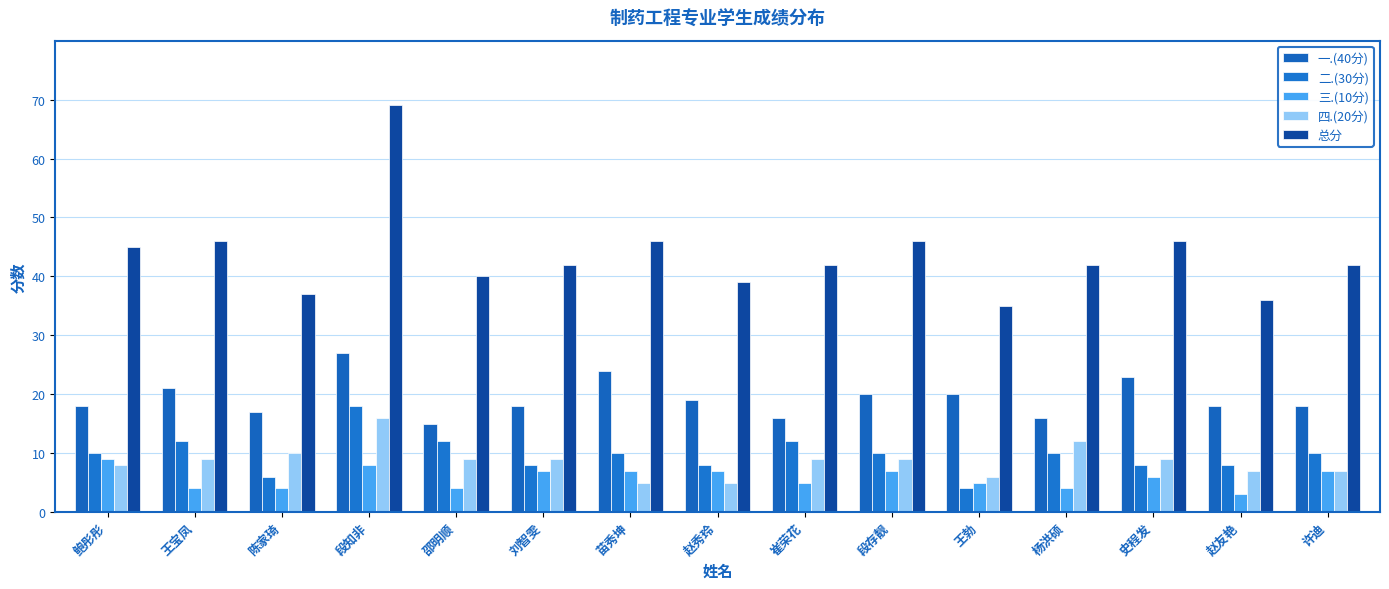

Does the chart contain any negative values?

No